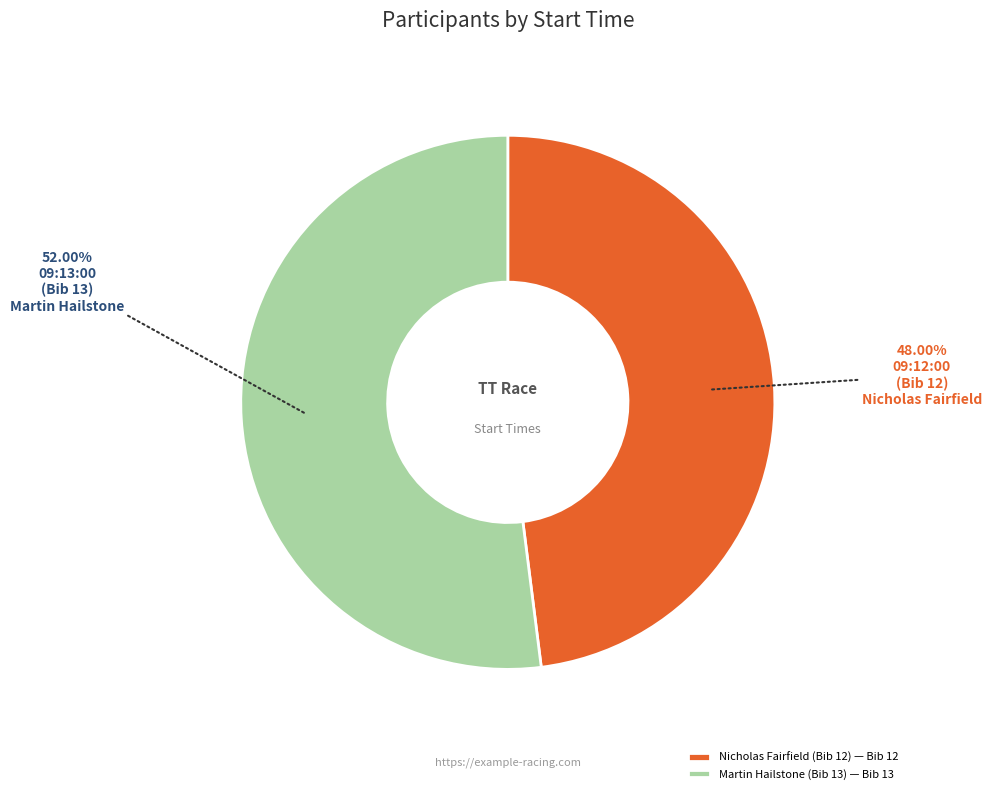

How many slices are in this pie chart?

2